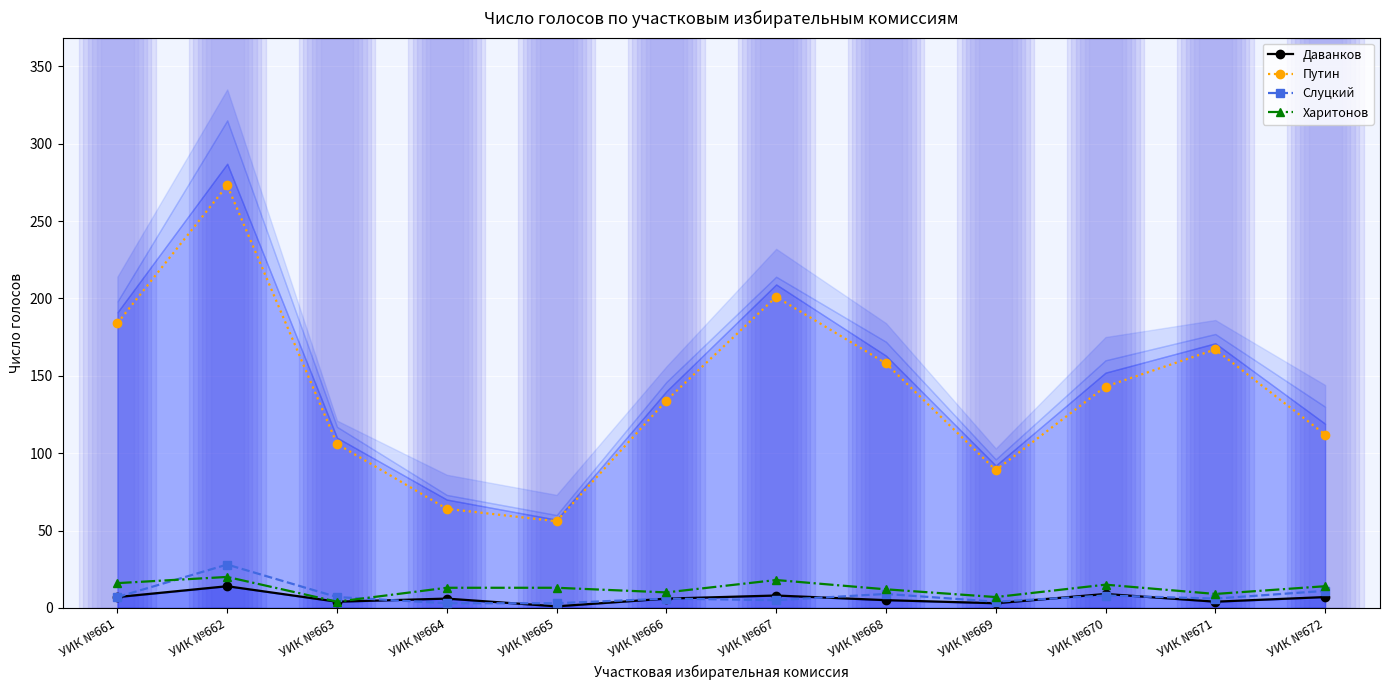

How many categories are shown in the chart?

12